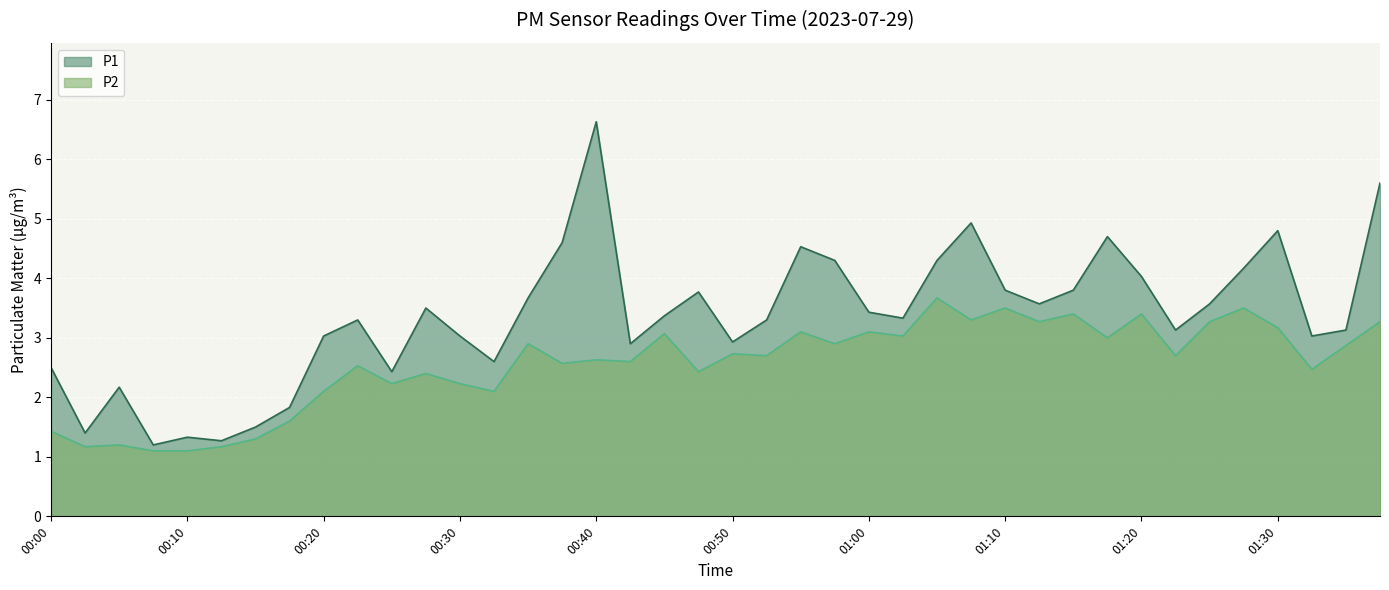

Reading right to left, list all the values displayed in this chart.

P1: 5.6	3.1	3.0	4.8	4.2	3.6	3.1	4.0	4.7	3.8	3.6	3.8	4.9	4.3	3.3	3.4	4.3	4.5	3.3	2.9	3.8	3.4	2.9	6.6	4.6	3.7	2.6	3.0	3.5	2.4	3.3	3.0	1.8	1.5	1.3	1.3	1.2	2.2	1.4	2.5
P2: 3.3	2.9	2.5	3.2	3.5	3.3	2.7	3.4	3.0	3.4	3.3	3.5	3.3	3.7	3.0	3.1	2.9	3.1	2.7	2.7	2.4	3.1	2.6	2.6	2.6	2.9	2.1	2.2	2.4	2.2	2.5	2.1	1.6	1.3	1.2	1.1	1.1	1.2	1.2	1.4